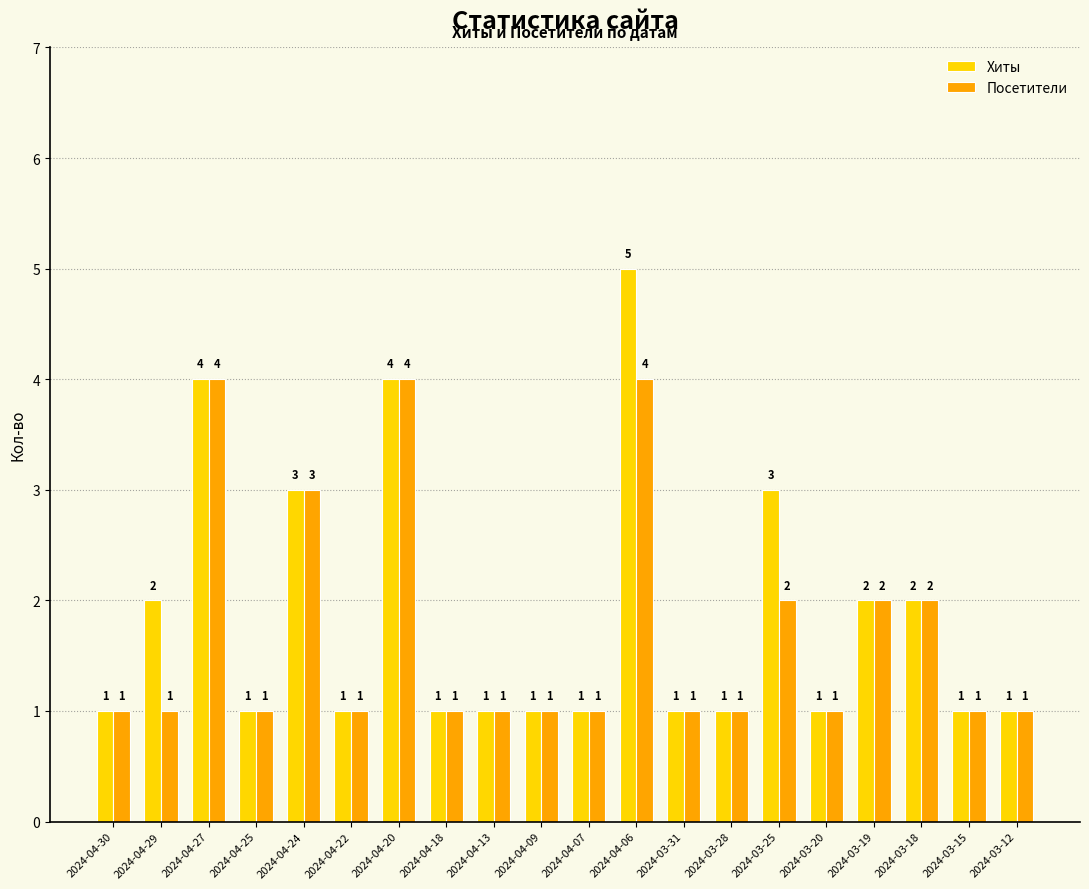

What is the average value of the Посетители series?

2